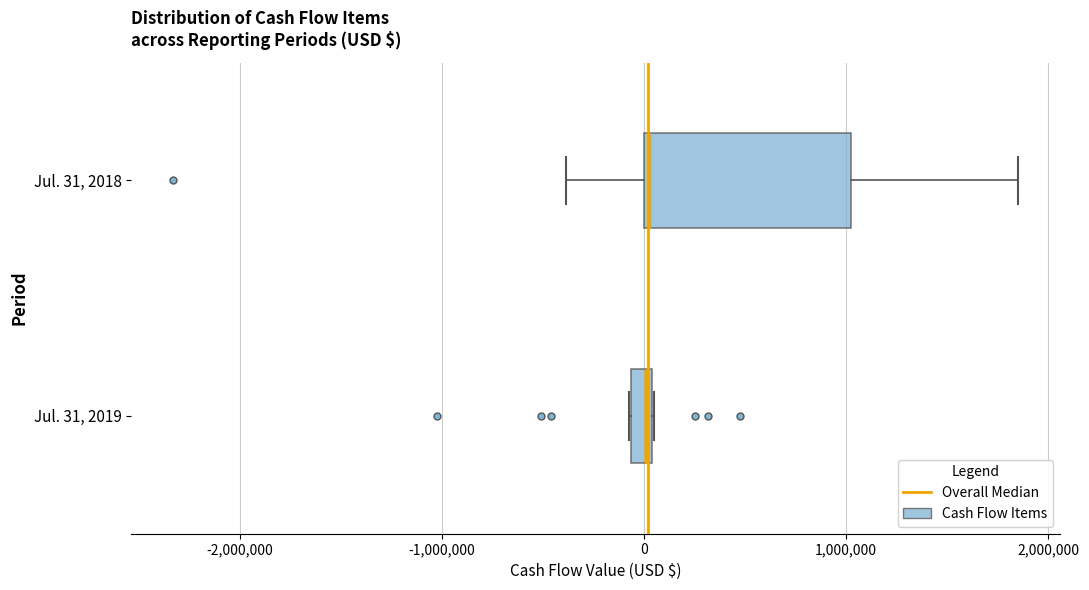

Where is the right edge of the box for Jul. 31, 2019 on the x-axis? The values are not printed on the chart, so give them approximately, as read against the axis.

0